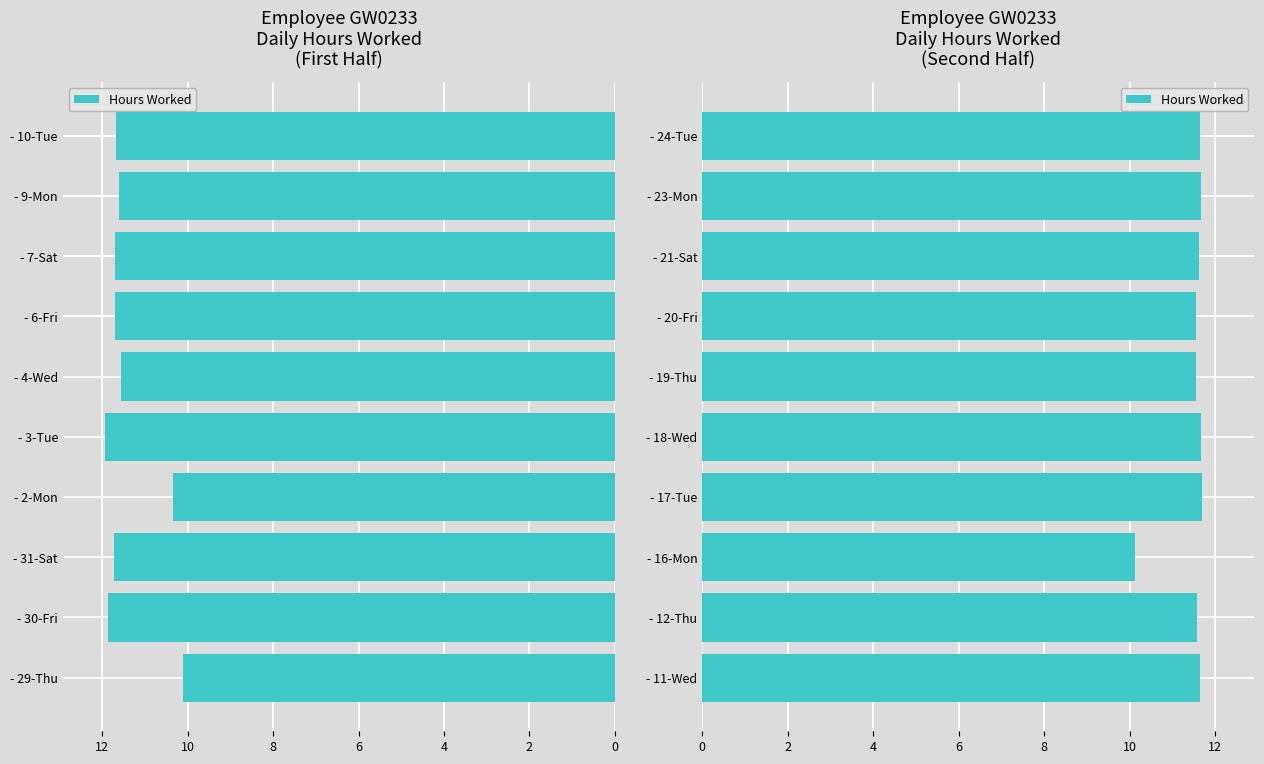

True or false: the data shows 2.4 at - 24-Tue.

False